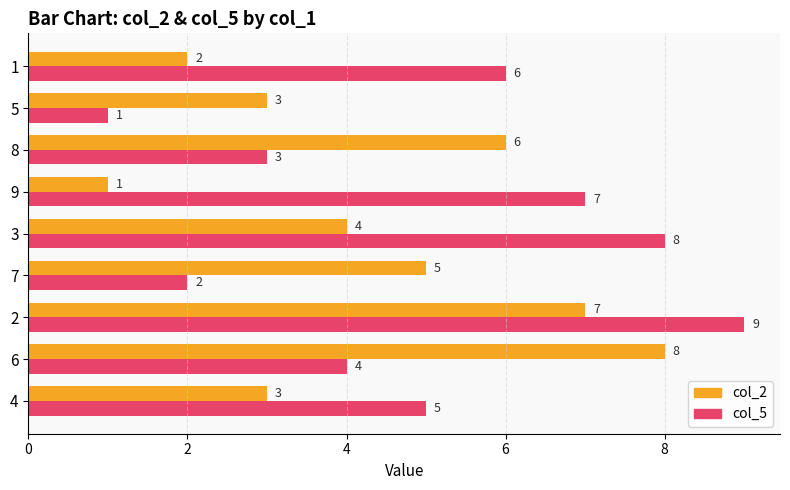

What is the greatest value displayed?

9